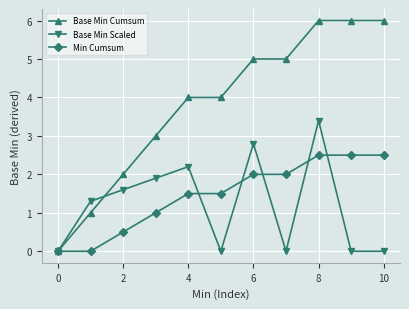

Reading left to right, transcribe all the data shown in this chart.

Base Min Cumsum: 0.0	1.0	2.0	3.0	4.0	4.0	5.0	5.0	6.0	6.0	6.0
Base Min Scaled: 0.0	1.3	1.6	1.9	2.2	0.0	2.8	0.0	3.4	0.0	0.0
Min Cumsum: 0.0	0.0	0.5	1.0	1.5	1.5	2.0	2.0	2.5	2.5	2.5